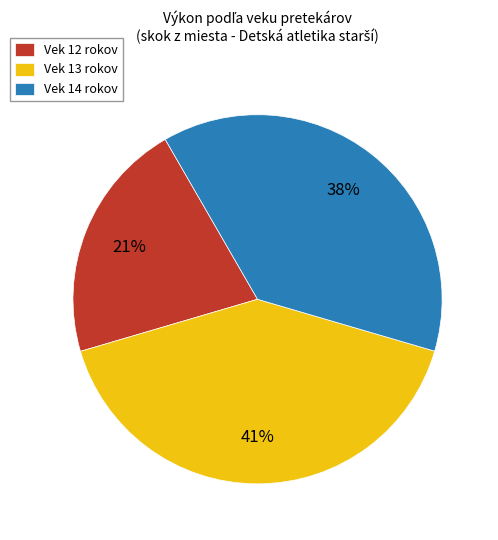

True or false: Vek 14 rokov accounts for 38% of the total.

True